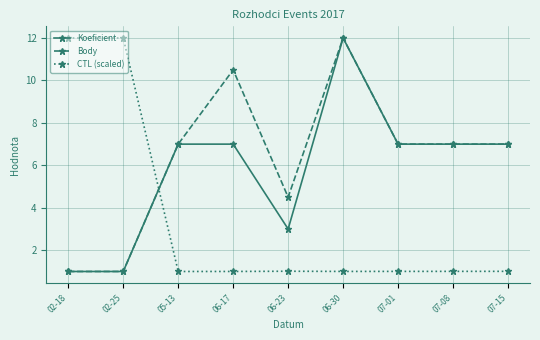

What is the minimum value for CTL (scaled)?

1.0